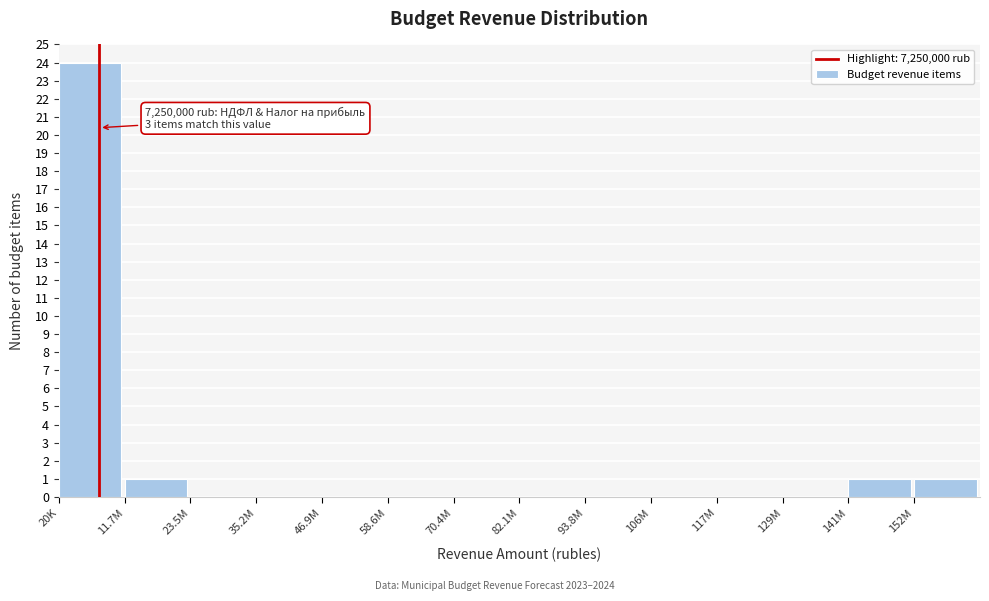

Reading left to right, extract all data points from this chart.

20K=24	11.7M=1	23.5M=0	35.2M=0	46.9M=0	58.6M=0	70.4M=0	82.1M=0	93.8M=0	106M=0	117M=0	129M=0	141M=1	152M=1